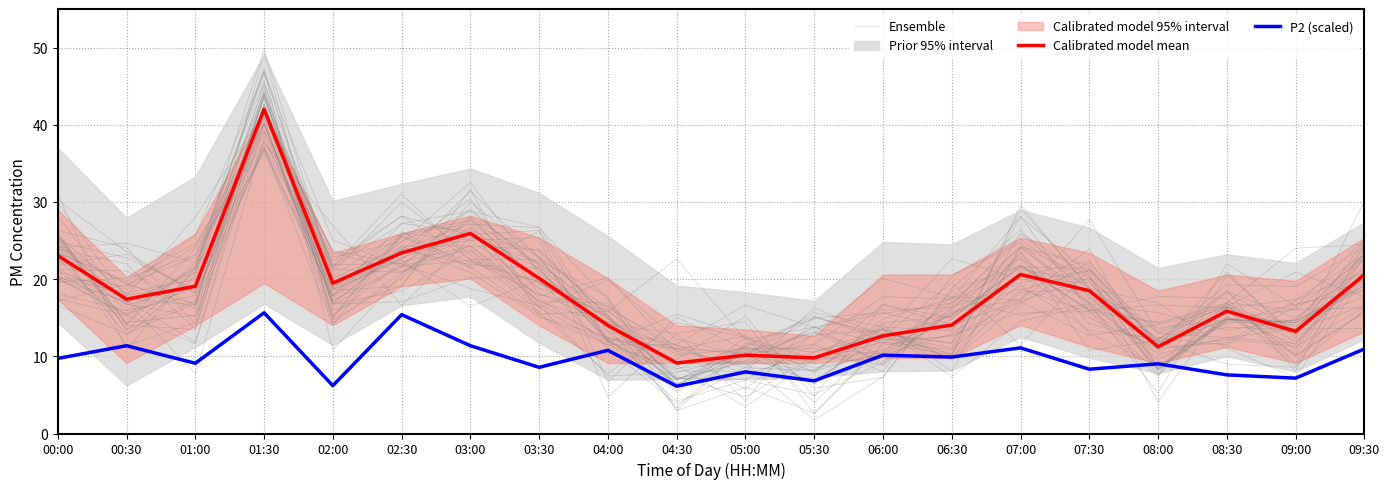

Between which two adjacent categories do Calibrated model mean and Ensemble first intersect?

00:00 and 00:30